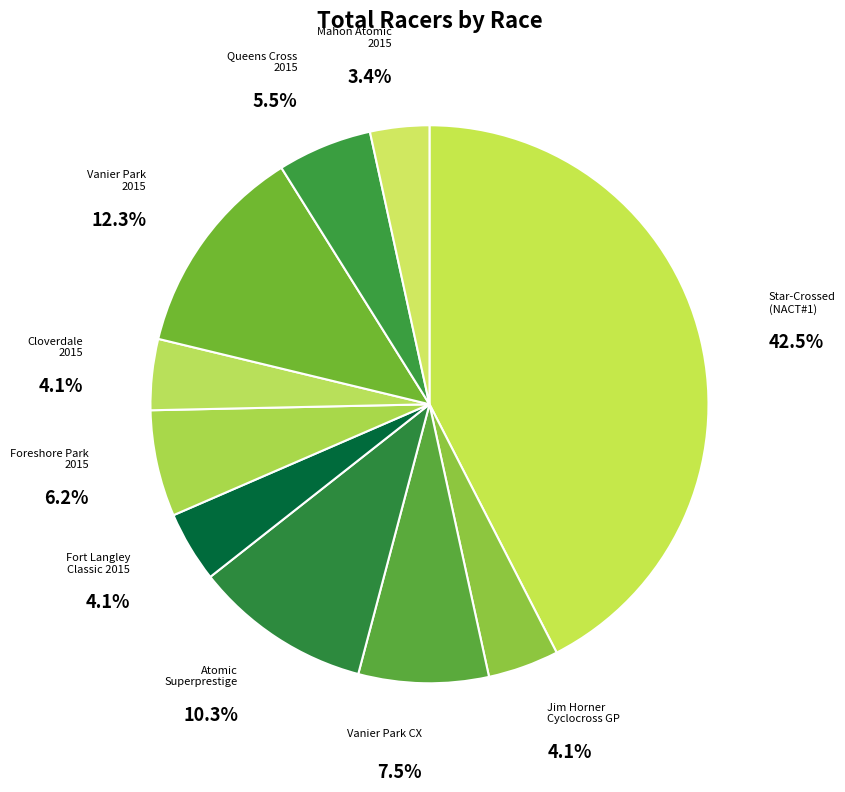

Count the number of slices in the pie.

10